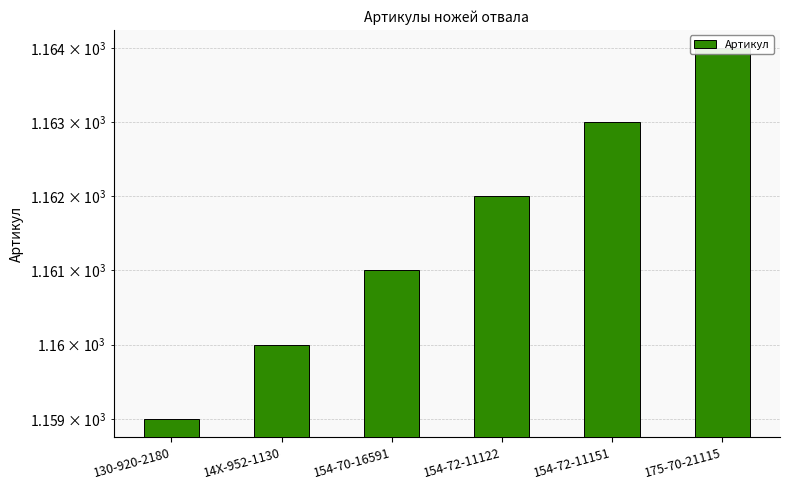

Reading right to left, extract all data points from this chart.

1164	1163	1162	1161	1160	1159